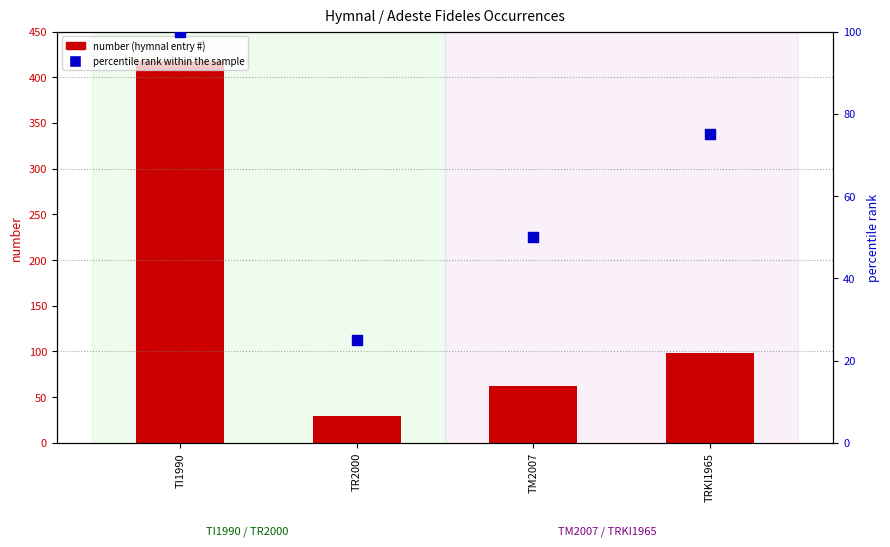

Which series reaches the maximum Y coordinate?

number